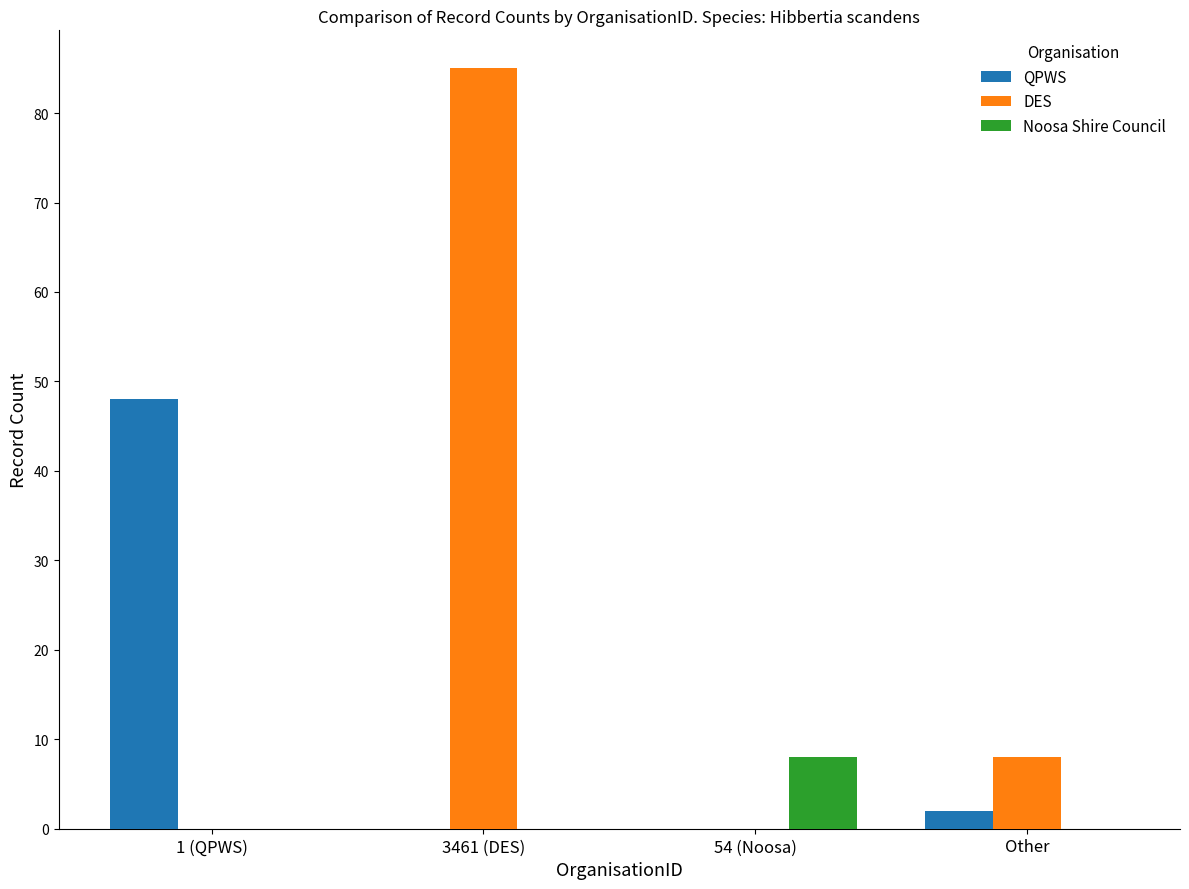

Which series has the largest total across all categories?

DES